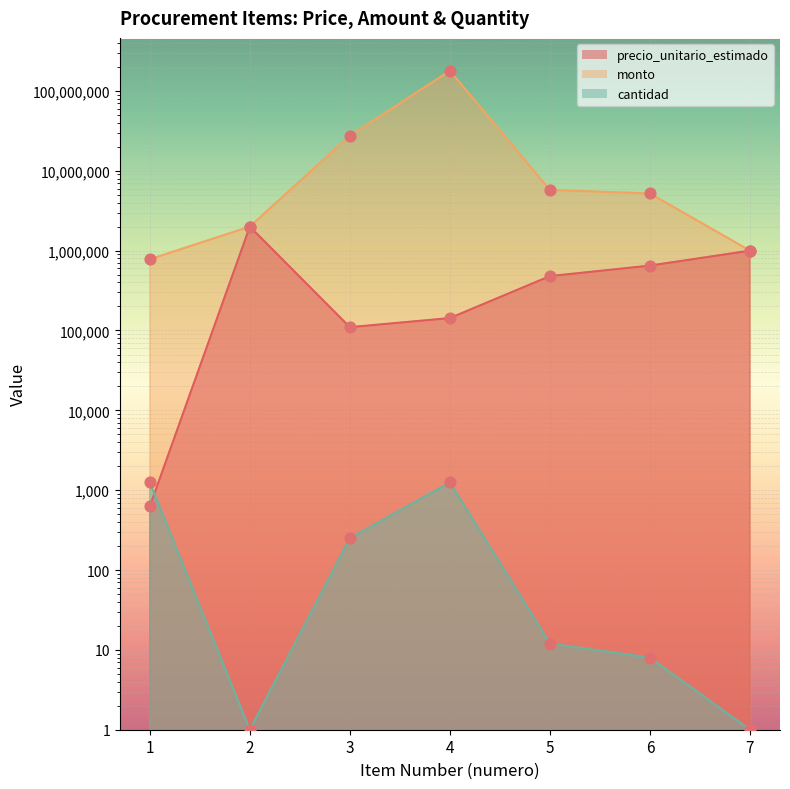

Is the value of precio_unitario_estimado at 4 greater than the value of cantidad at 2?

Yes